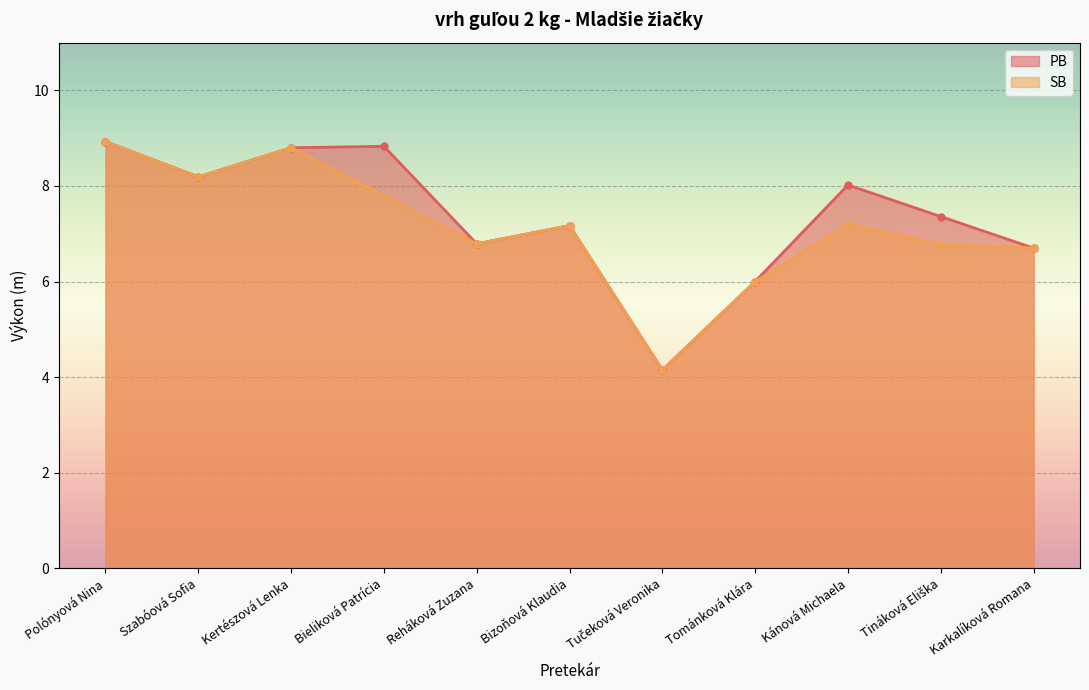

What is the value of the PB point at the 3rd from the left?

8.8